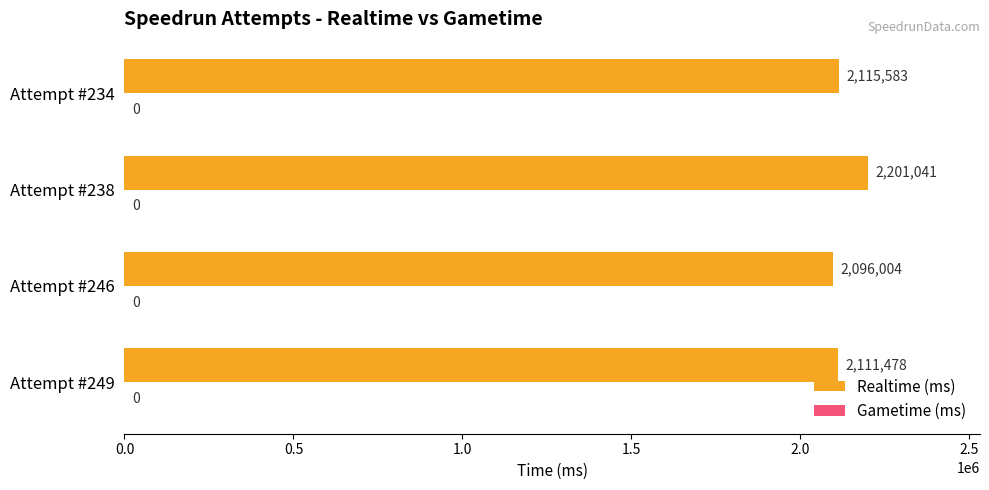

What is the greatest value displayed?

2201041